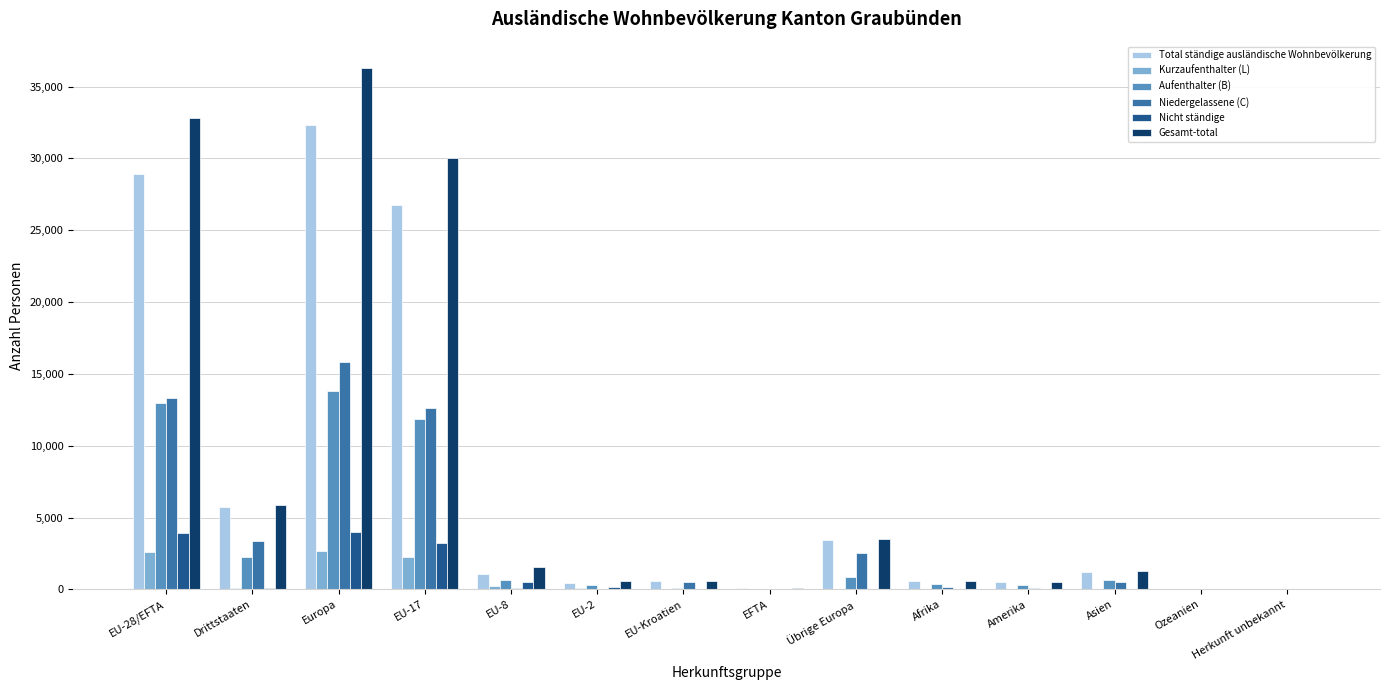

Which series has the largest range (max minus min)?

Gesamt-total